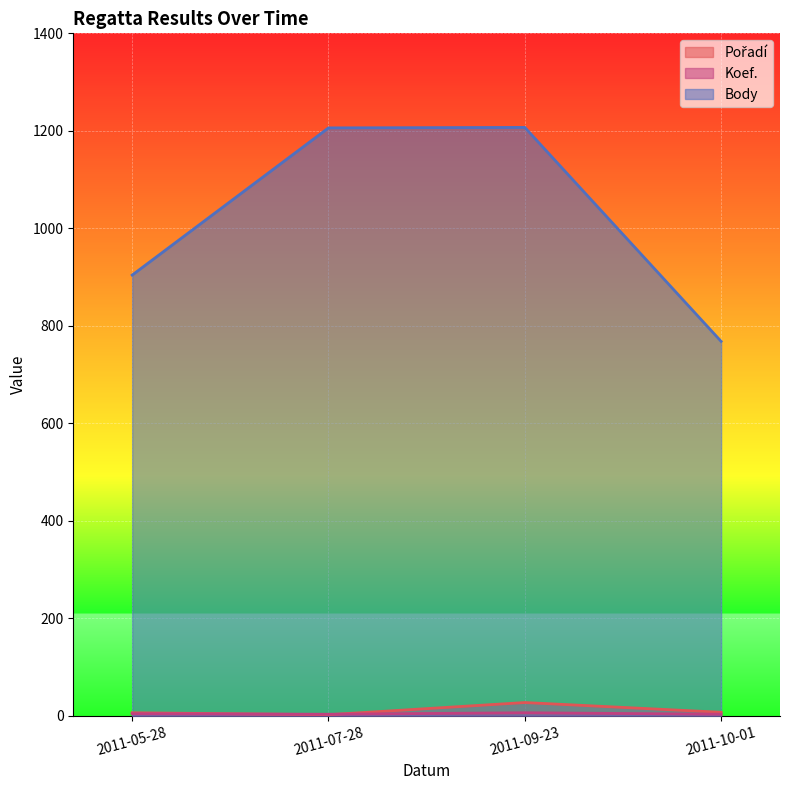

What are all the series names shown in the legend?

Pořadí, Koef., Body